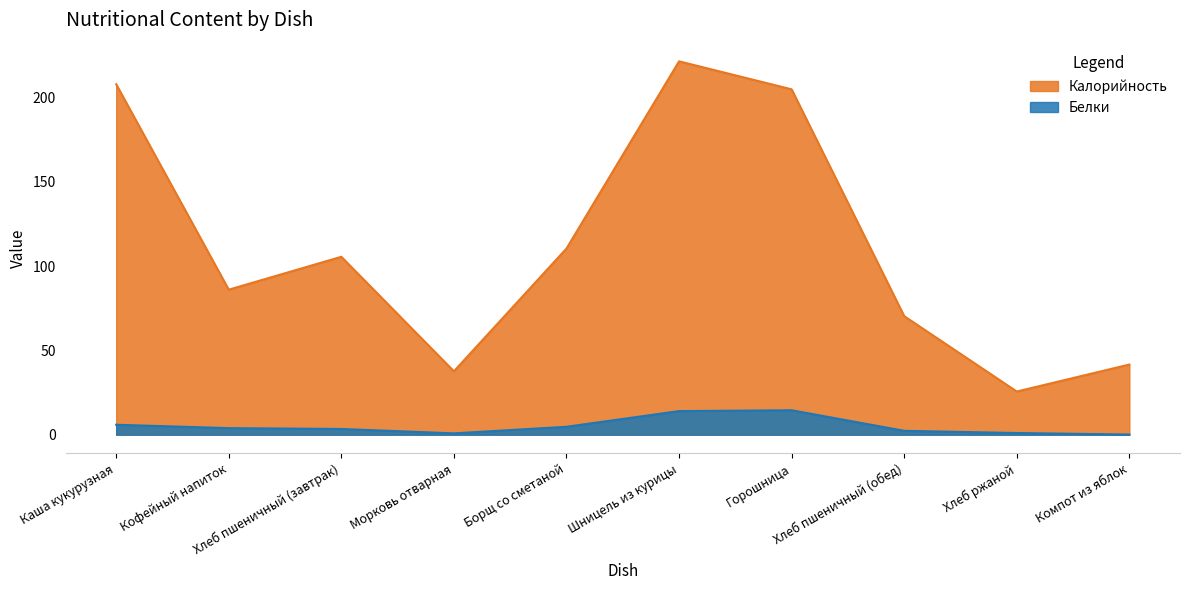

What is the label of the 7th point from the left?

Горошница